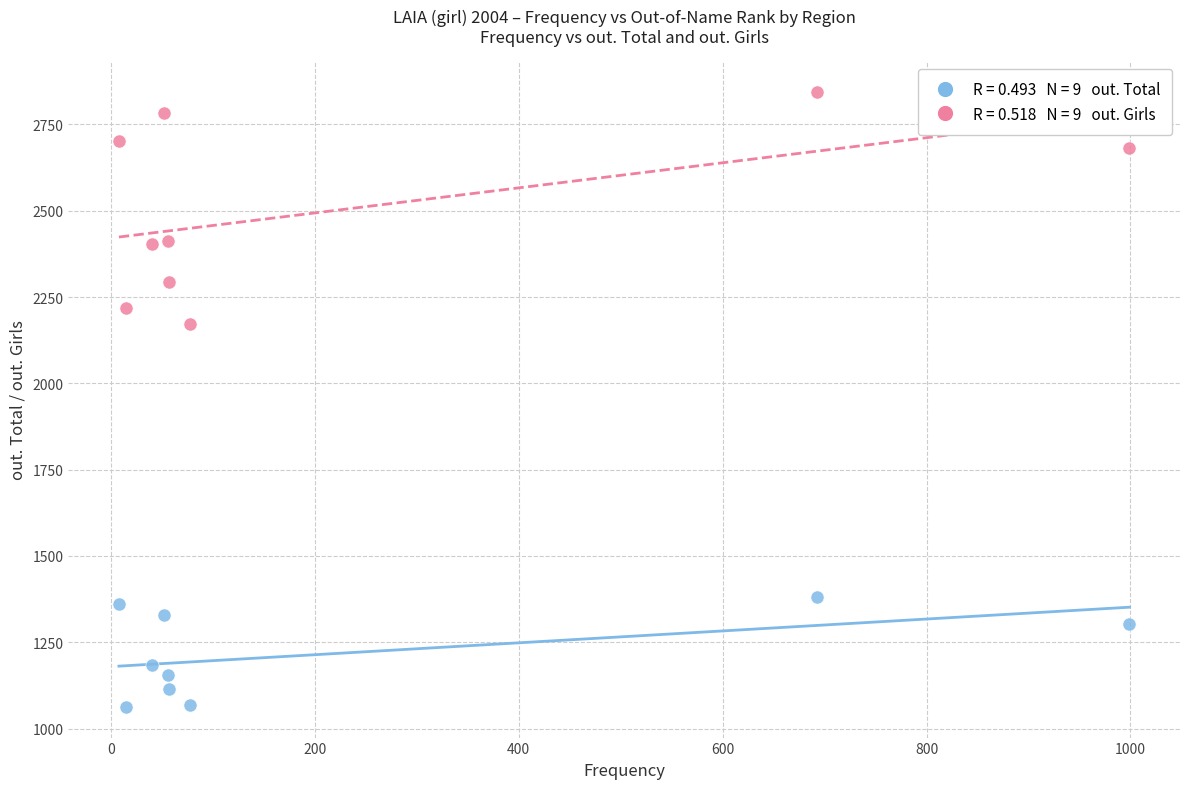

Across all data points, what is the range of Y values (max minus min)?

1781